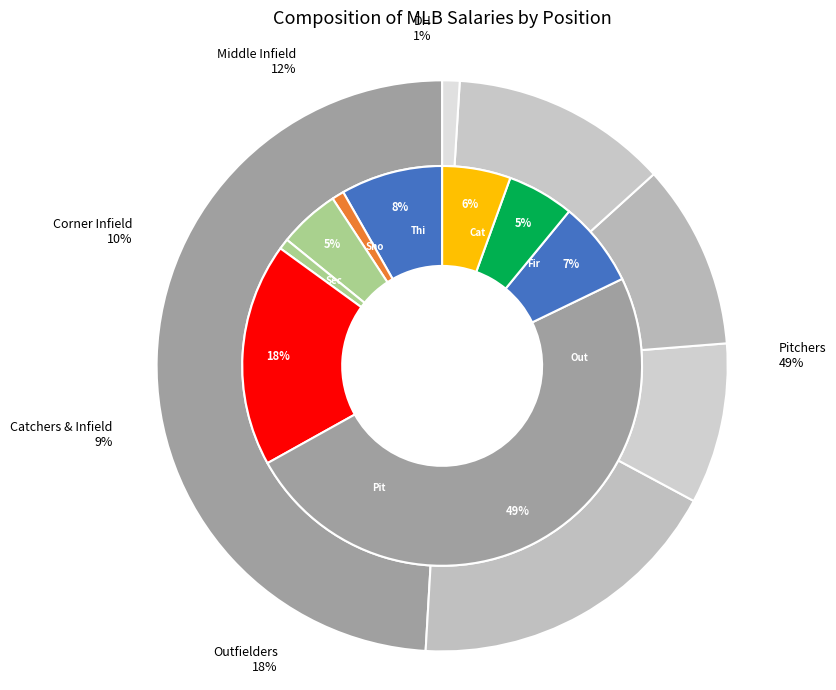

Is the sum of Shortstop and Outfielder greater than half?

No